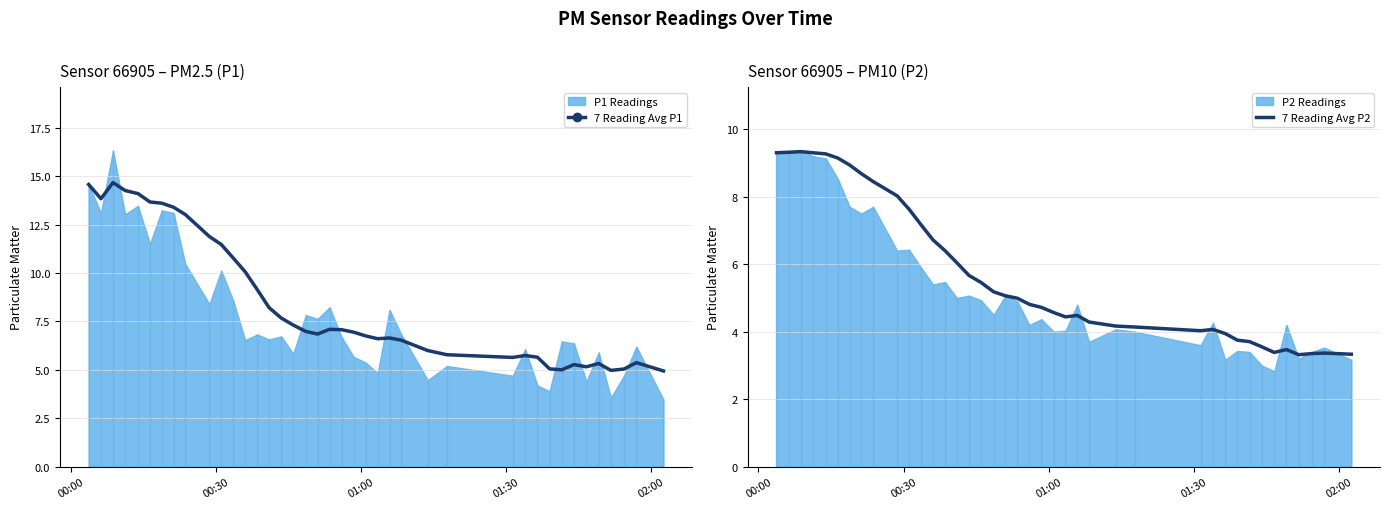

Is it true that 7 Reading Avg P1 equals 8.9 at 31?

False